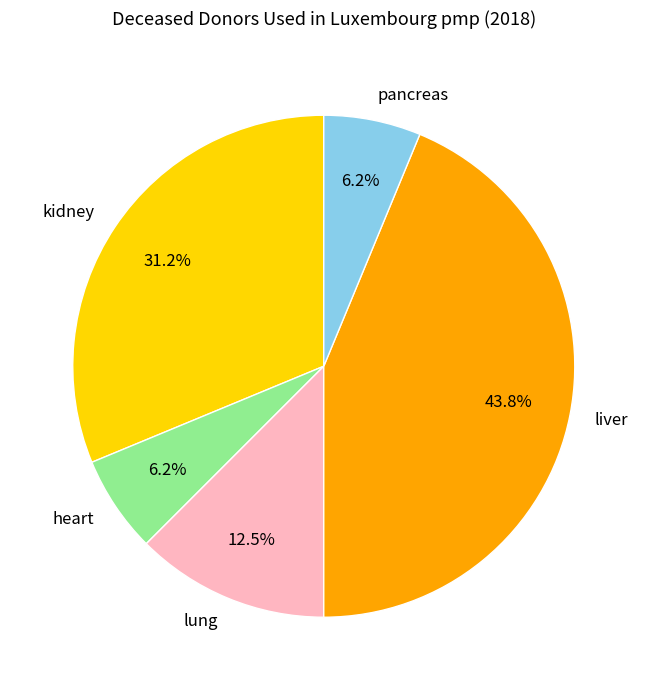

Is there a majority slice in this chart?

No